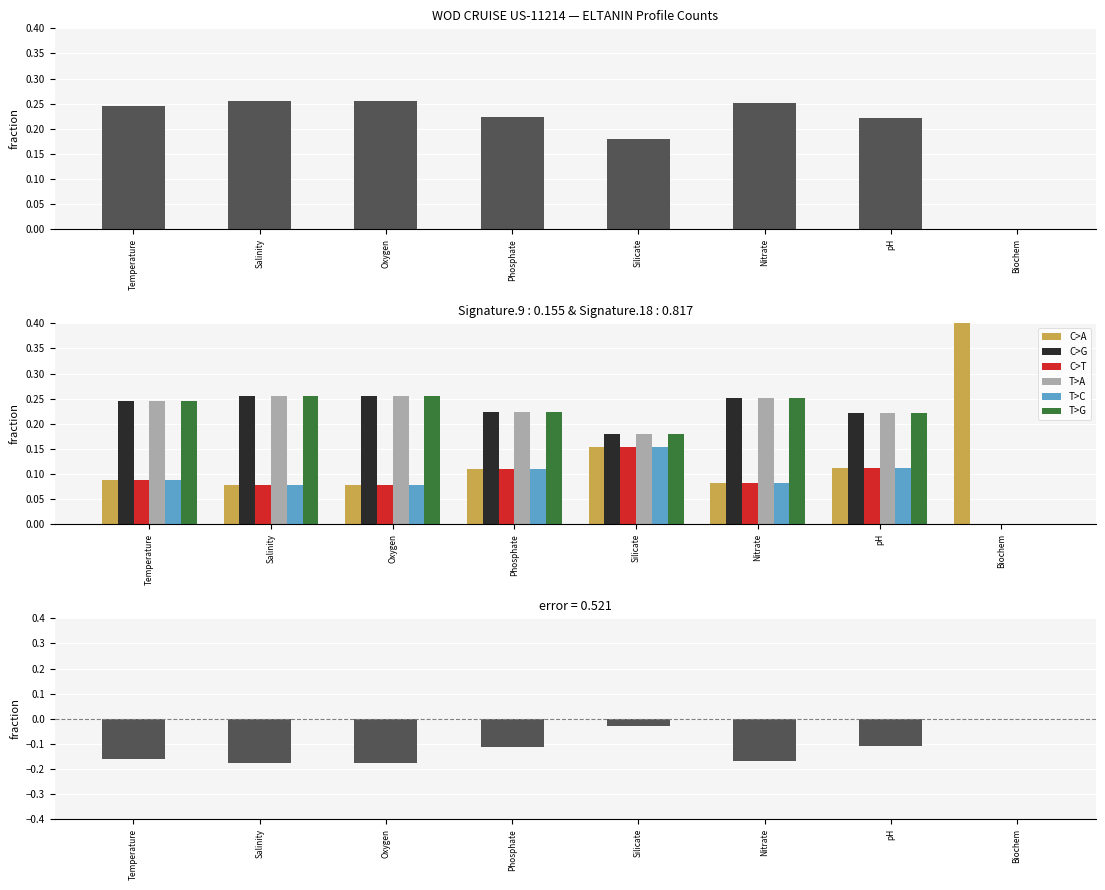

At which category is the sum across all series the highest?

Biochem